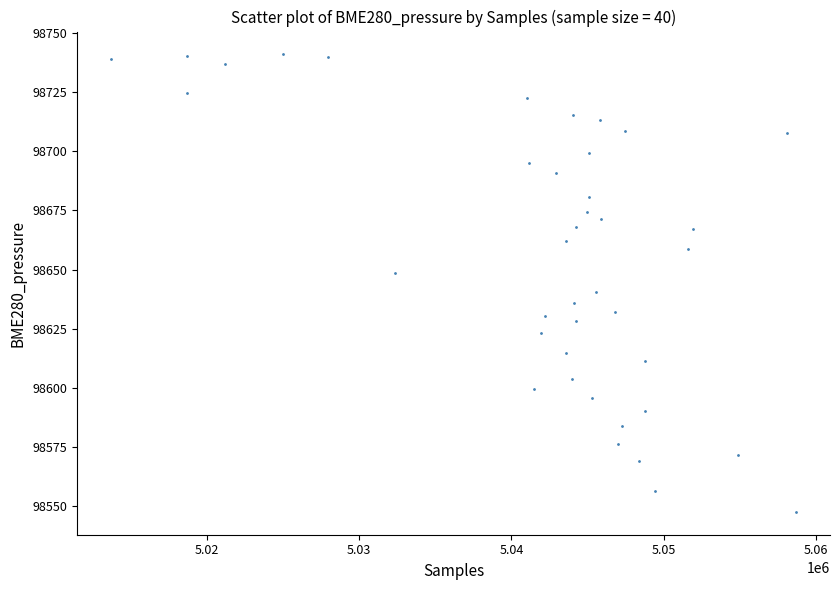

What is the range of X values (max minus min)?

44918.0